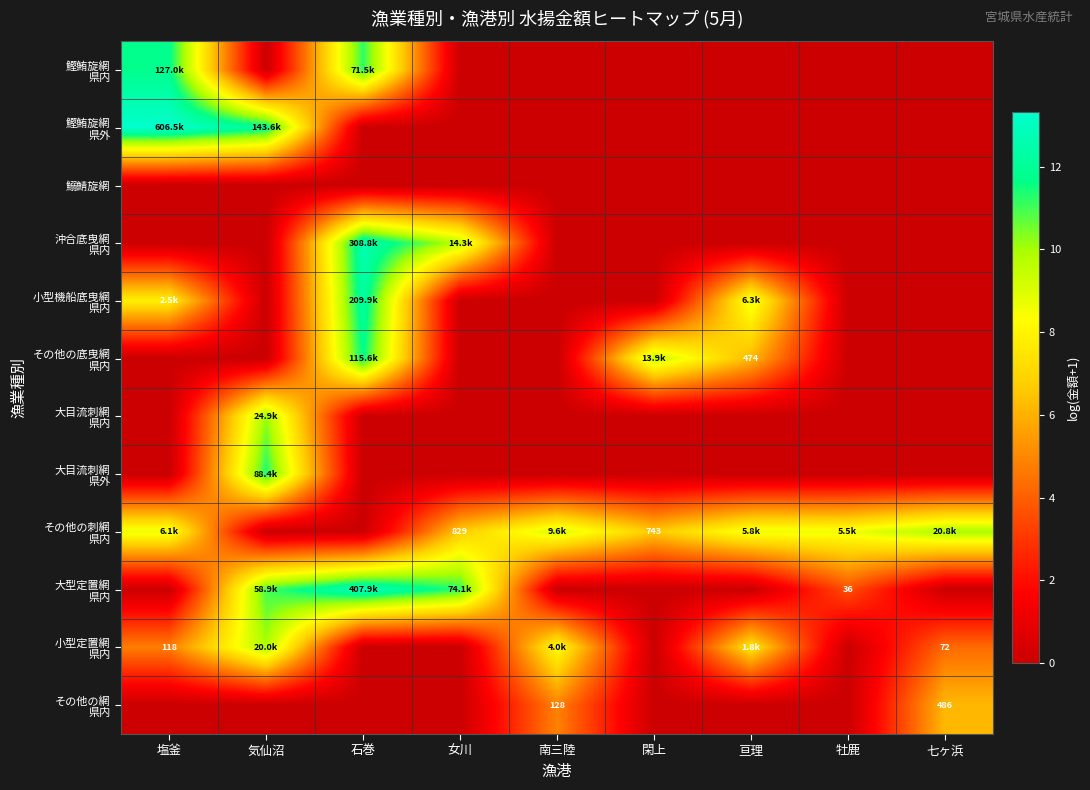

Which has a higher value, 亘理 or 閑上?

亘理